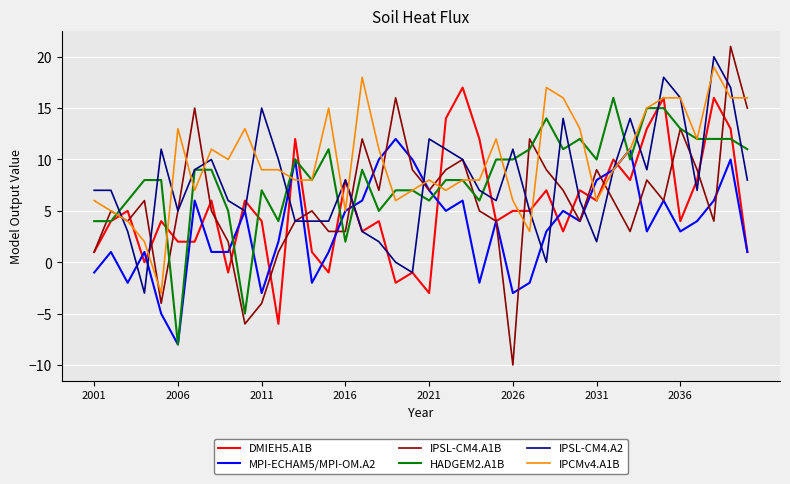

What is the maximum value shown in the chart?

21